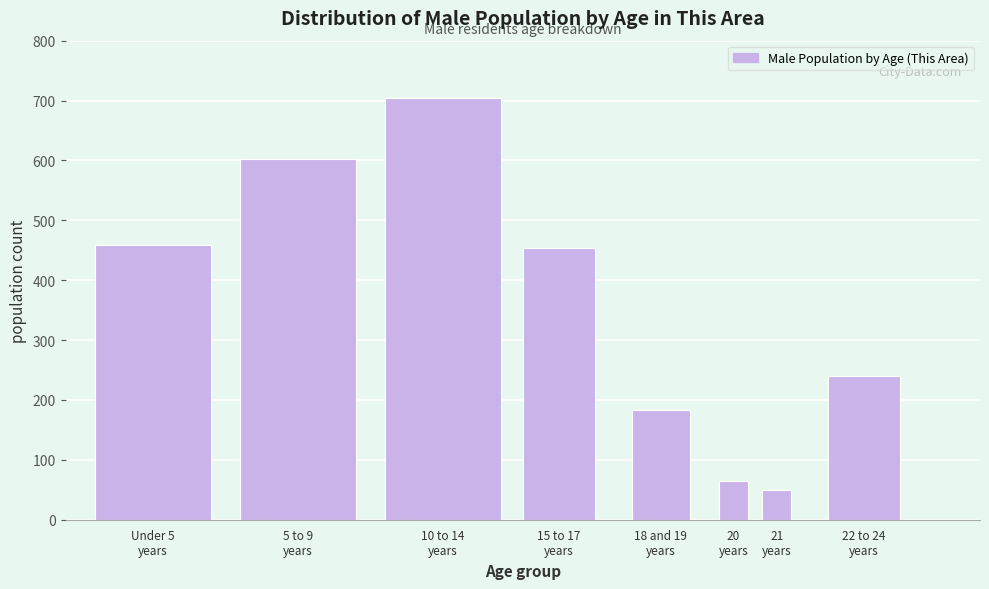

Reading right to left, what are all the values shown in this chart?

240	49	64	183	453	704	603	458